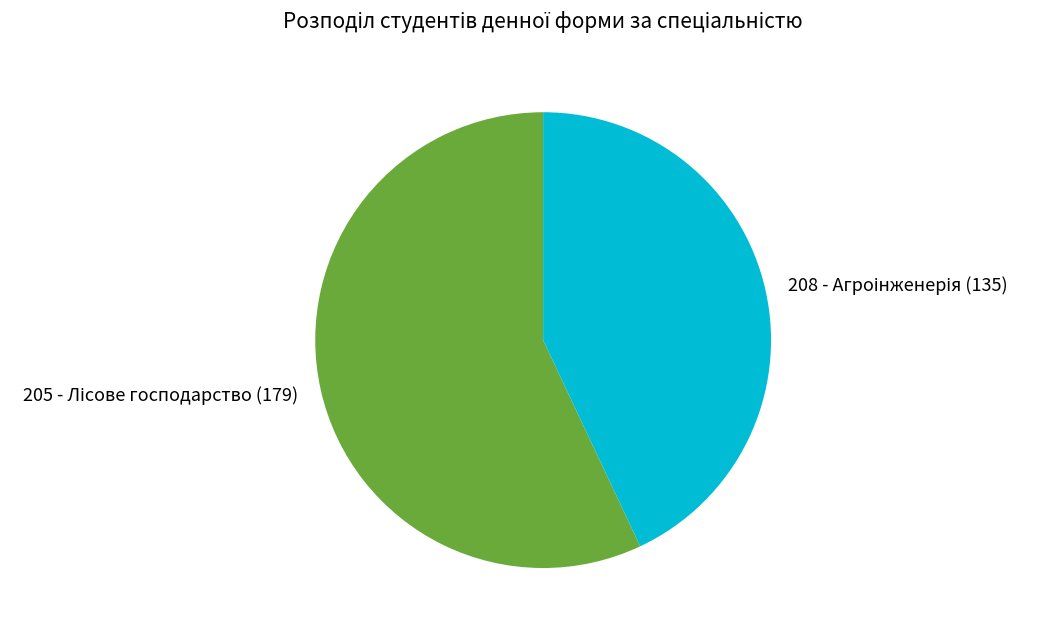

Do 205 and 208 together represent more than half of the pie?

Yes